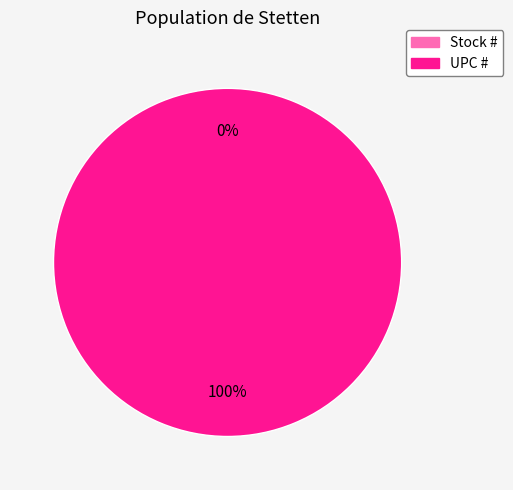

Which slice is the largest?

UPC #